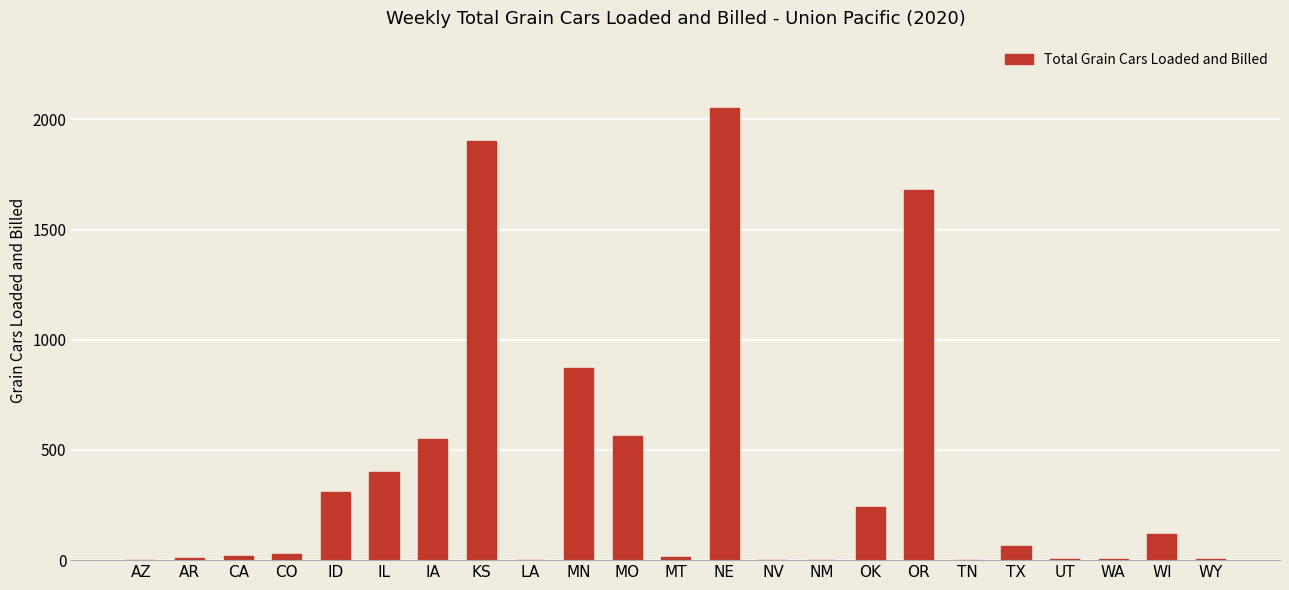

What is the sum of all values?

8837